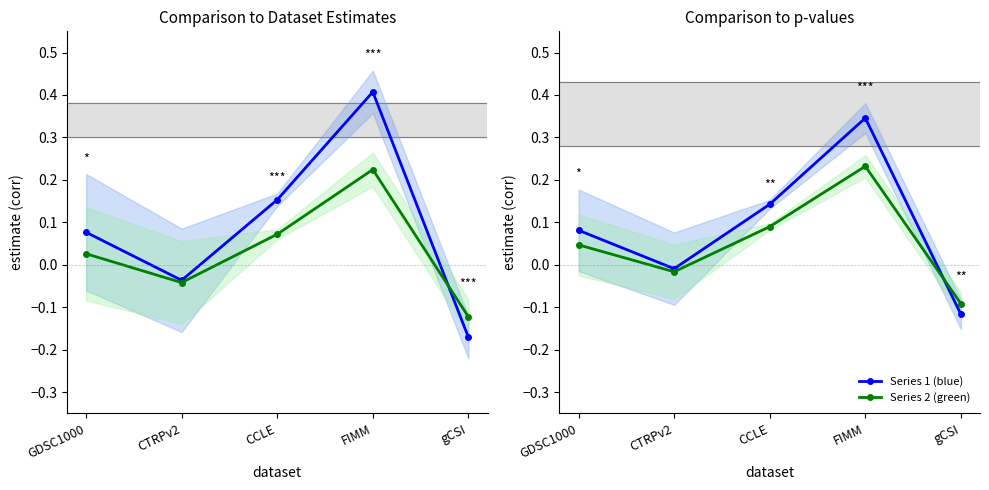

True or false: Series 1 (blue) has a value of -0.2 at gCSI.

False